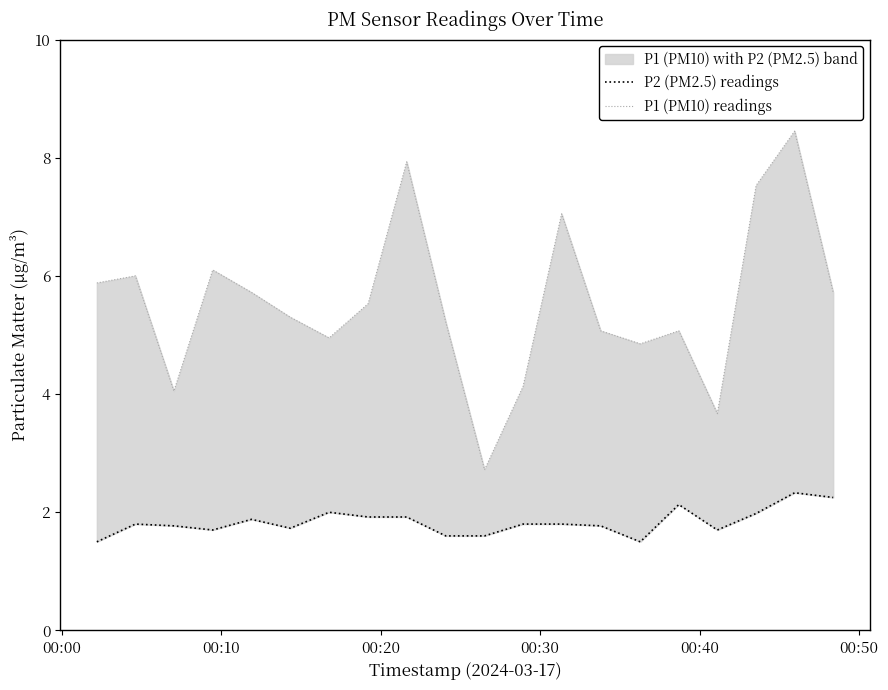

What is the highest value of the P1 (PM10) readings series?

8.4